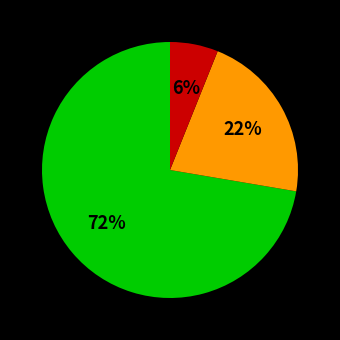

How many segments does this pie chart have?

3